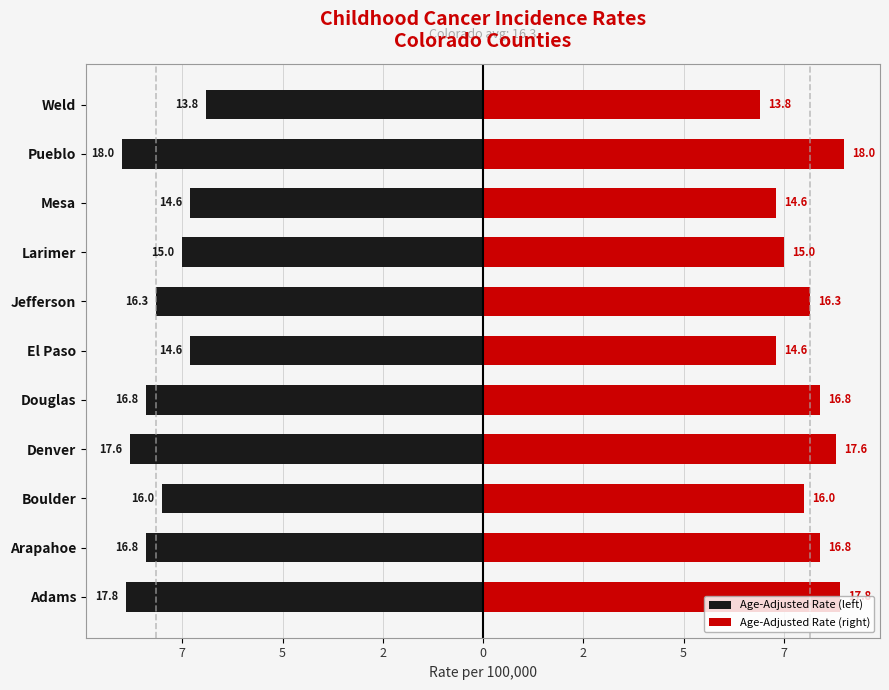

Between Denver and Larimer, which is larger?

Larimer